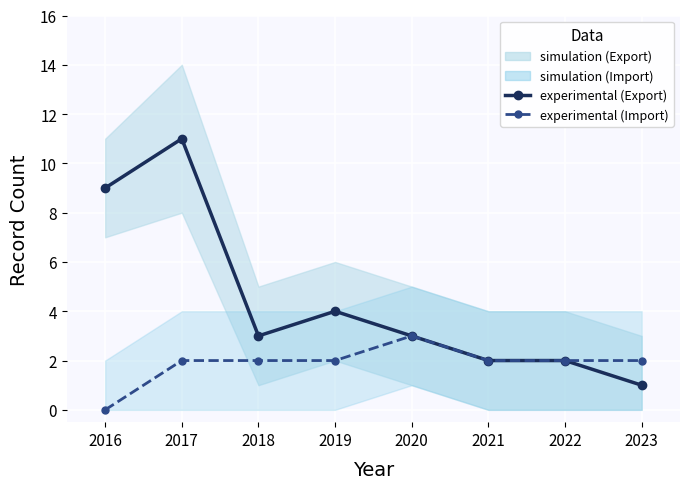

Is the value of experimental (Export) at 2023 greater than the value of experimental (Import) at 2017?

No